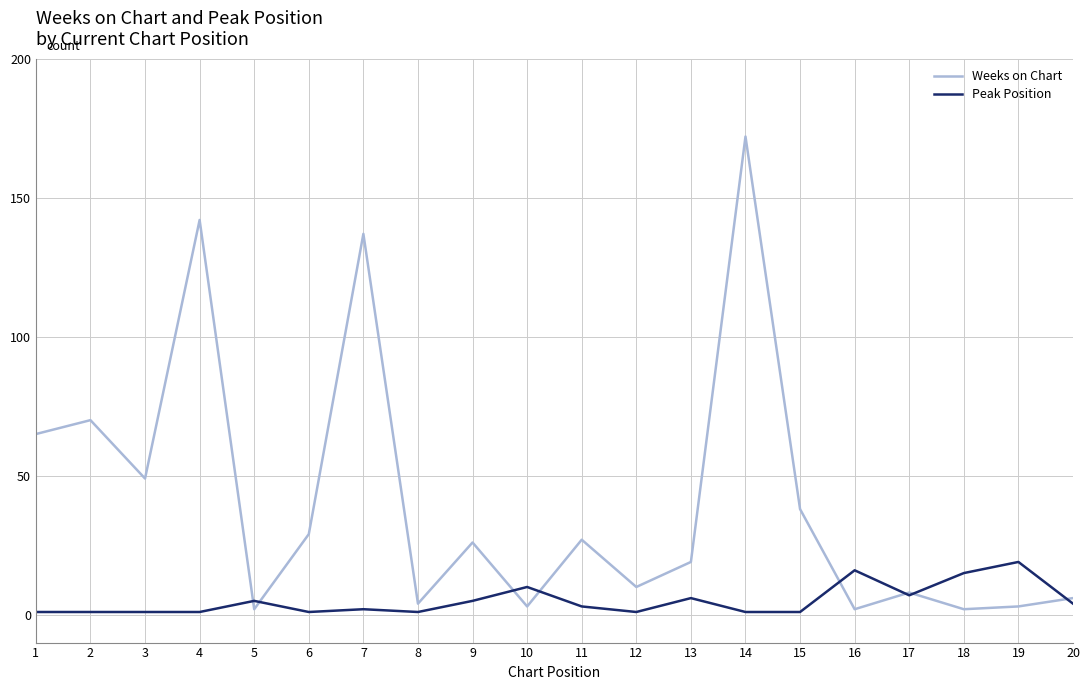

Rank the series at 18 from highest to lowest value.

Peak Position, Weeks on Chart